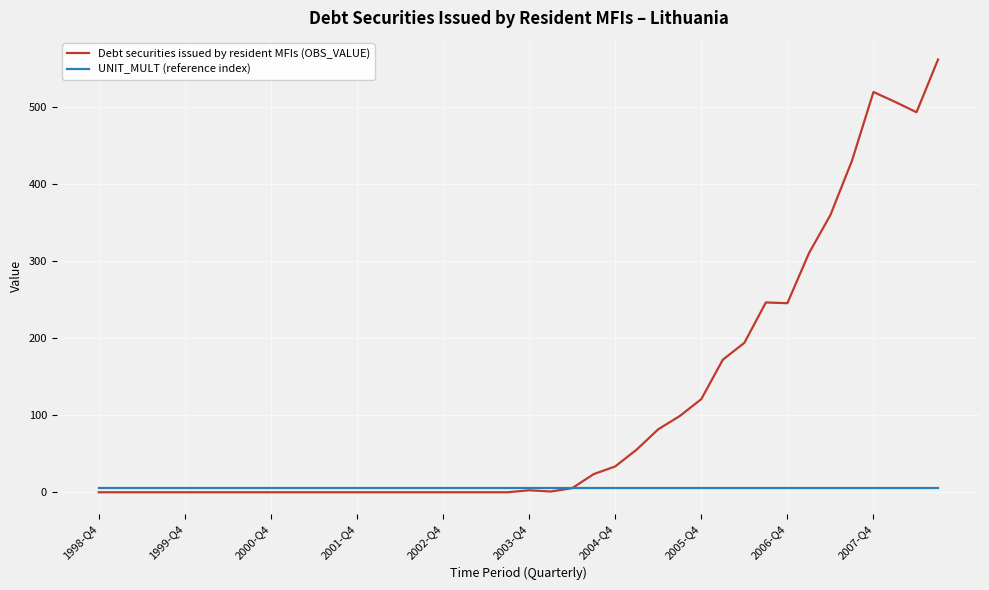

What is the highest value of the Debt securities issued by resident MFIs (OBS_VALUE) series?

562.1